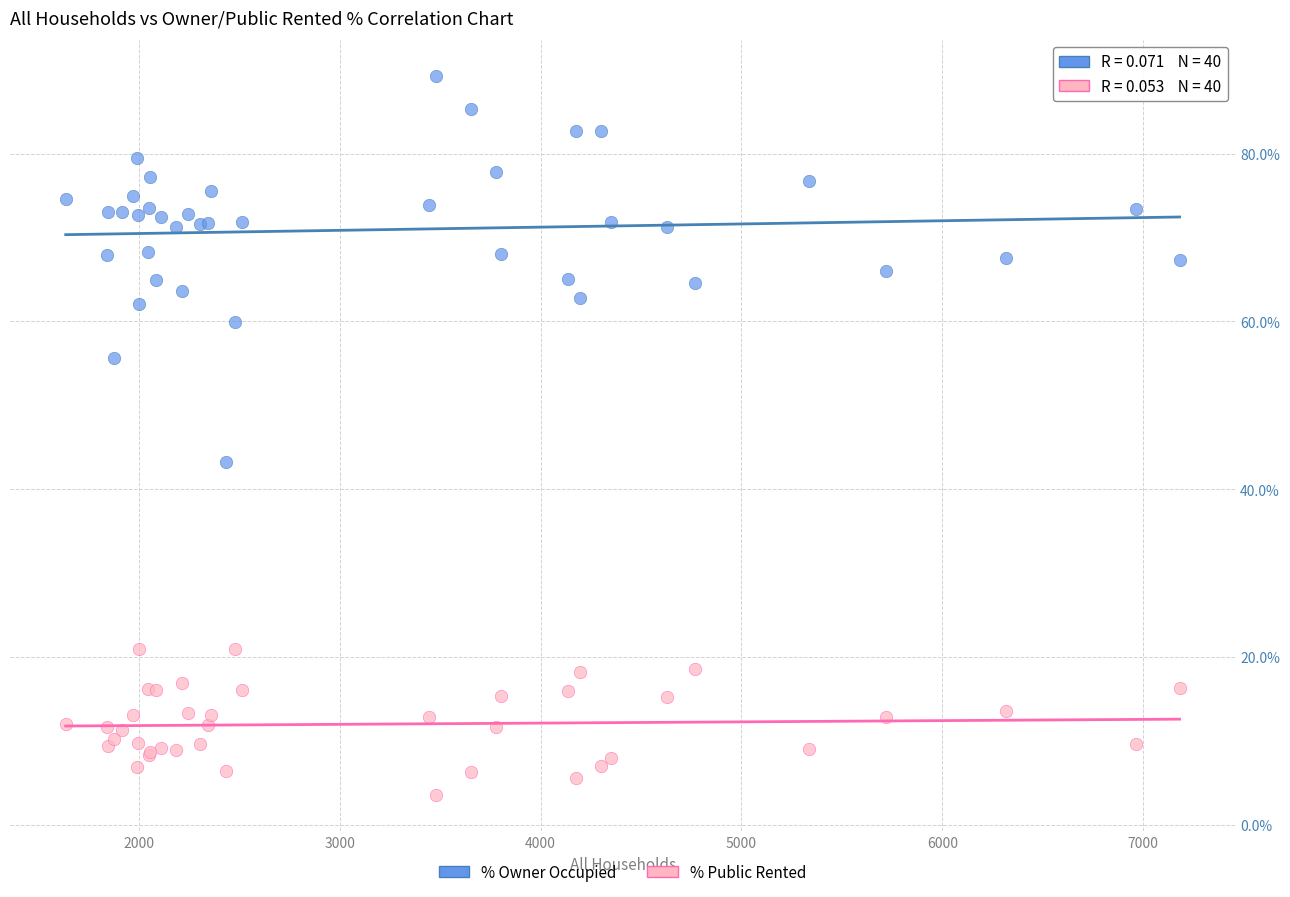

Which series has the largest Y range (max minus min)?

% Owner Occupied